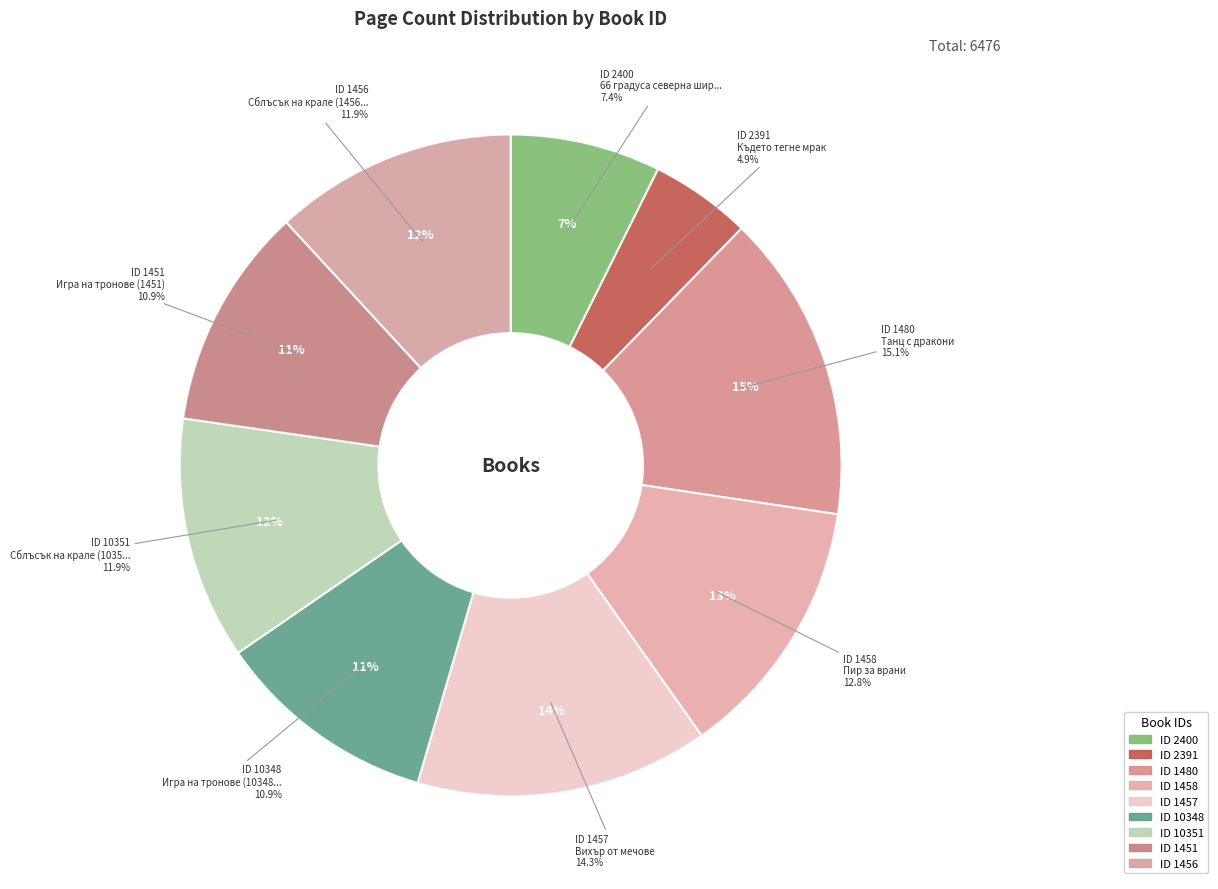

What is the ratio of the value at 1451 to the value at 1457?

0.8